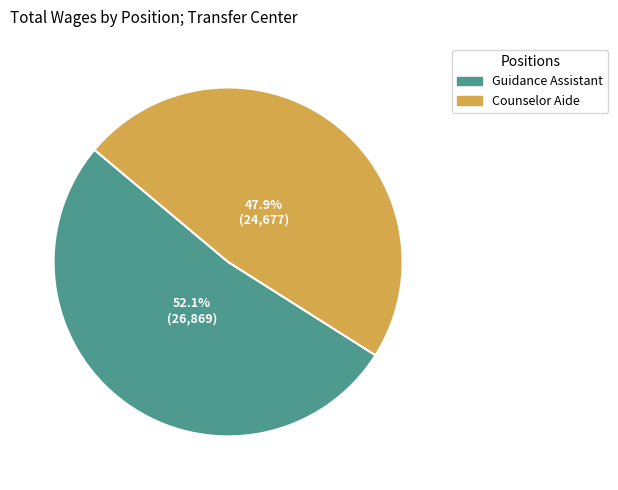

Is it true that Guidance Assistant is 61% of the pie?

False